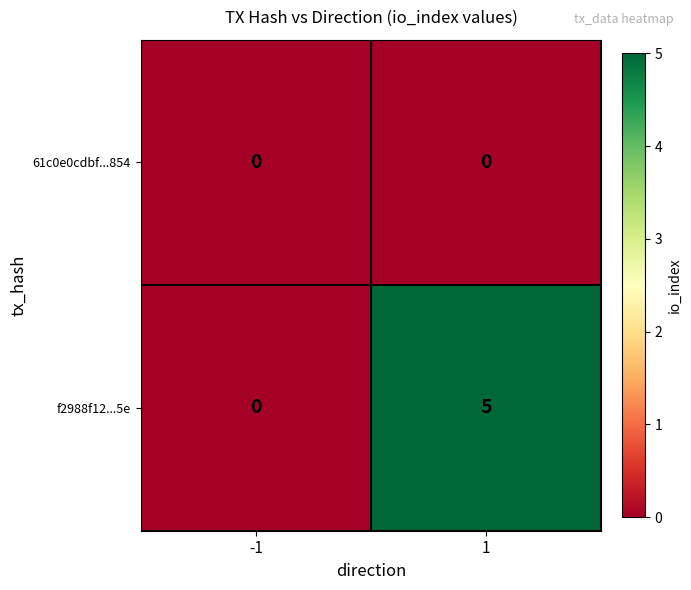

Rank the series by their maximum value, from lowest to highest.

61c0e0cdbf...854, f2988f12...5e